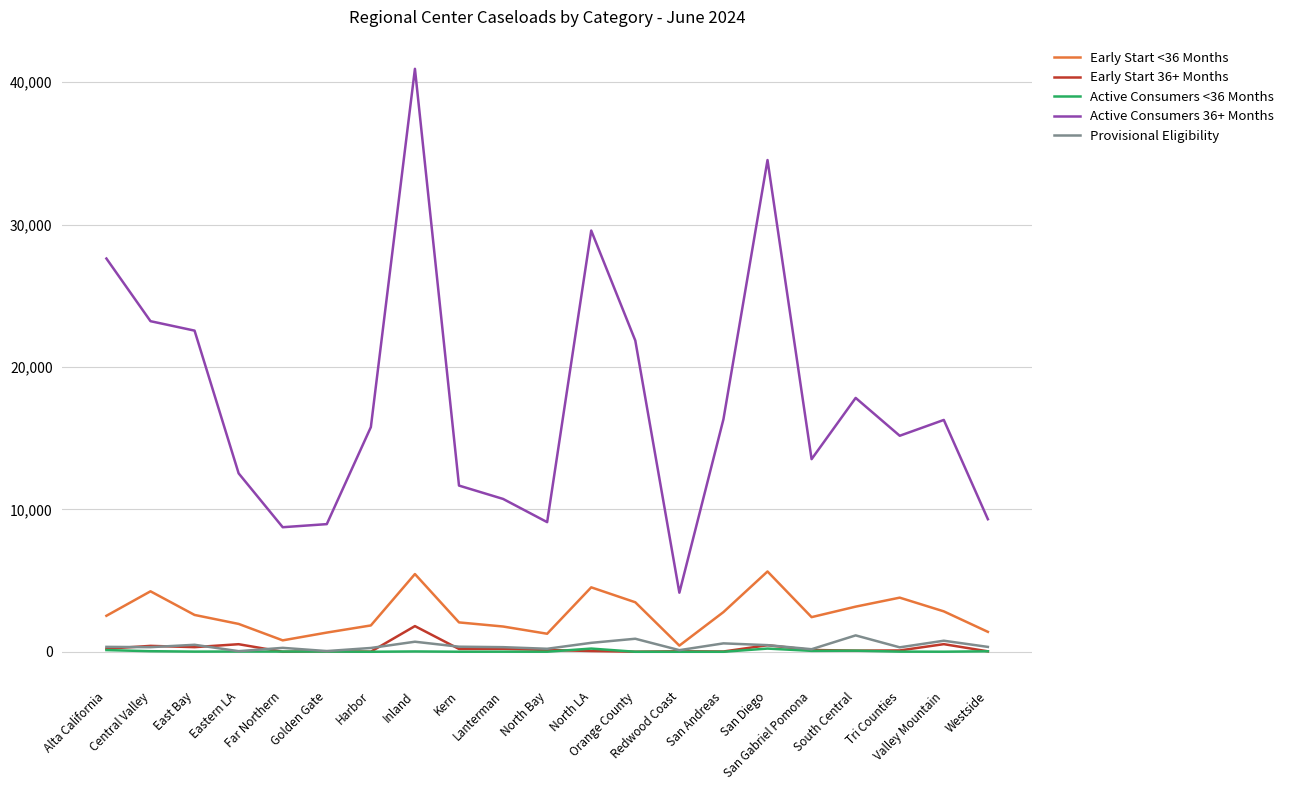

Which series has the largest total across all categories?

Active Consumers 36+ Months